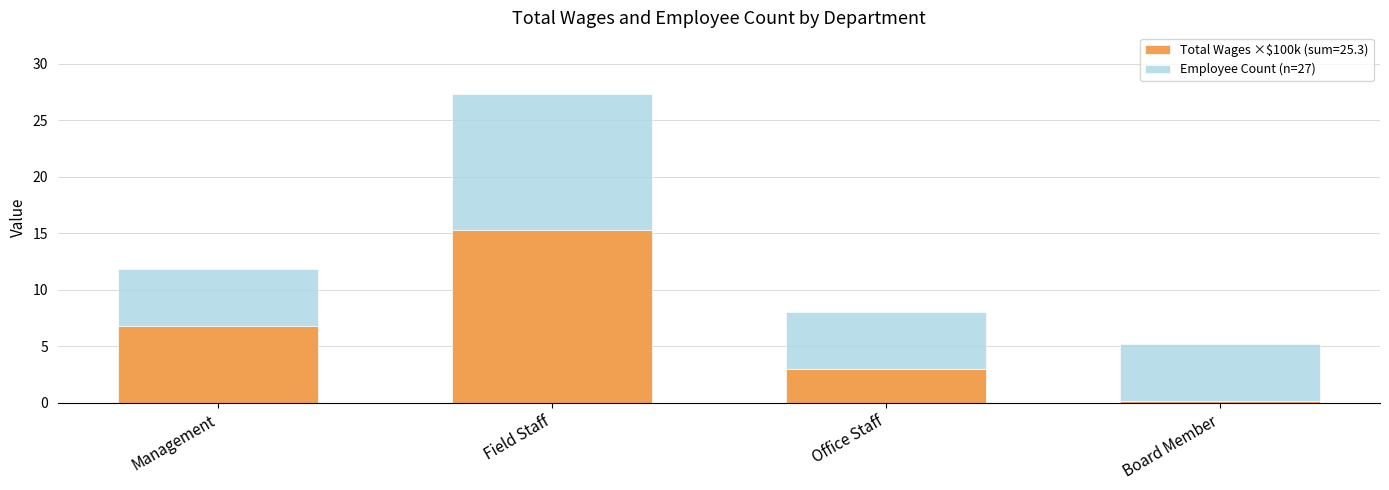

What is the sum of the Total Wages ×$100k (sum=25.3) values at Office Staff and Management?

9.8